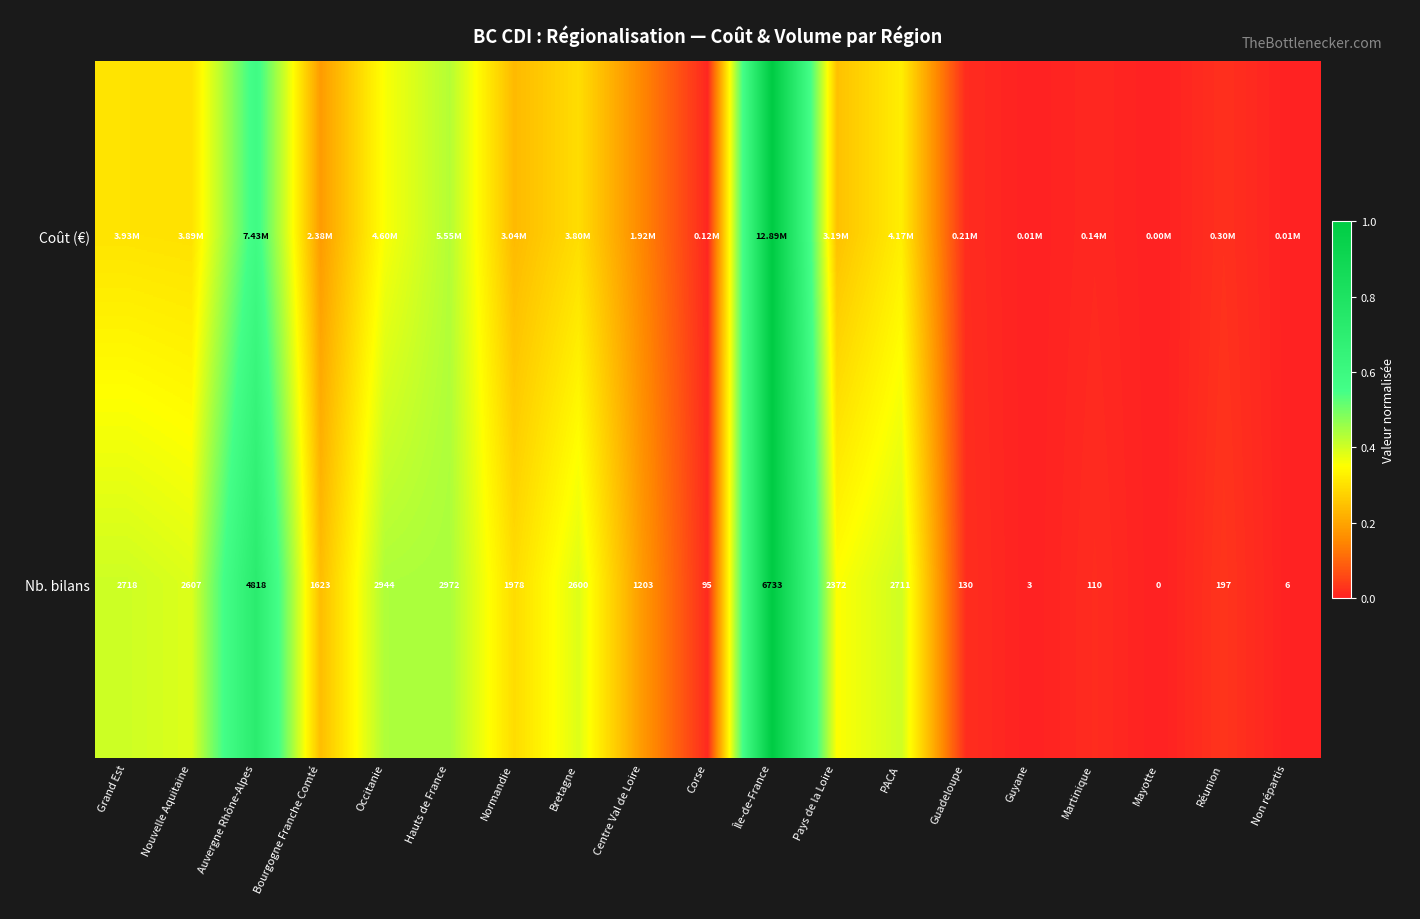

Between Corse and PACA, which is larger?

PACA